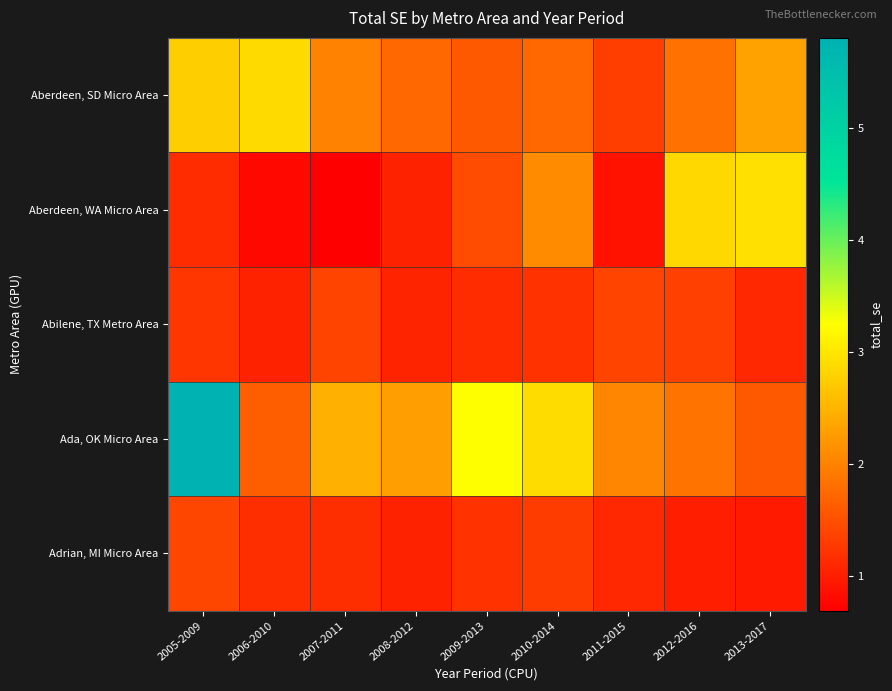

What is the total value across all series at 2012-2016?

8.9